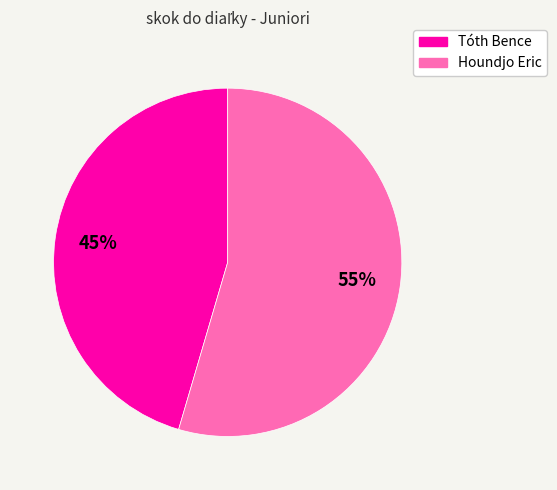

True or false: Houndjo Eric accounts for 67% of the total.

False